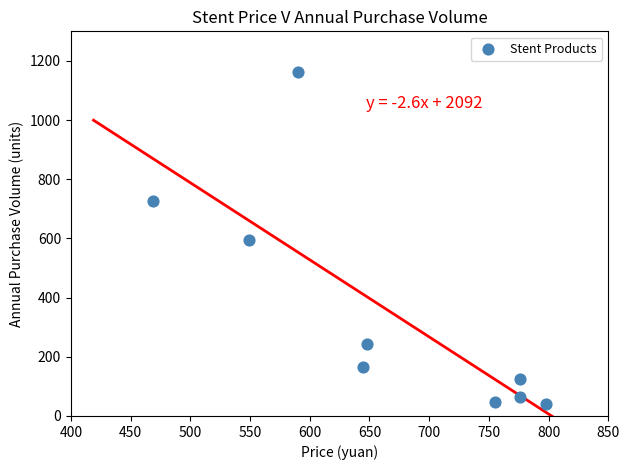

What is the average Y value?

352